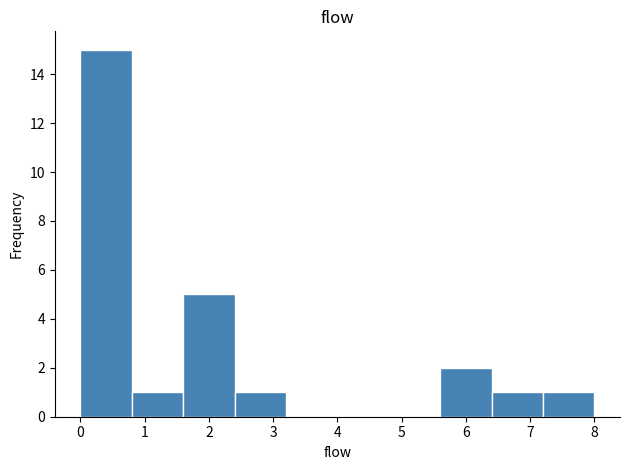

Which range on the x-axis has the tallest bar?

0.0 to 0.8